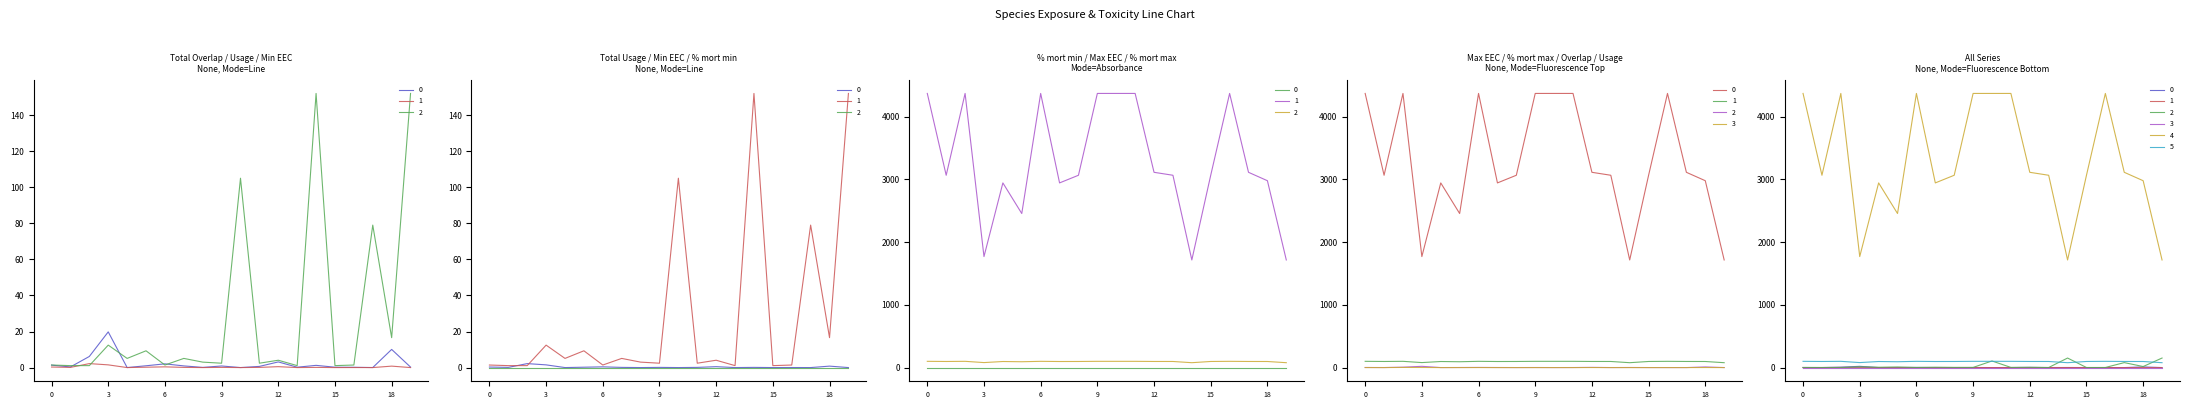

Reading left to right, what are all the values shown in this chart?

Total Overlap: 1.3	0.3	6.2	19.8	0.0	1.0	2.1	0.9	0.1	0.9	0.0	0.6	3.1	0.2	1.2	0.2	0.2	0.0	10.1	0.3
Total Usage: 0.3	0.1	2.2	1.5	0.0	0.2	0.4	0.1	0.0	0.1	0.0	0.1	0.5	0.0	0.1	0.0	0.0	0.0	0.8	0.0
Minimum EEC (ug/L): 1.4	1.1	1.1	12.4	5.1	9.3	1.4	5.1	3.0	2.4	105.0	2.4	4.1	1.1	152.0	1.1	1.4	79.0	16.6	152.0
Maximum EEC (ug/L): 4369.0	3065.0	4369.0	1769.0	2943.0	2455.0	4369.0	2943.0	3065.0	4369.0	4369.0	4369.0	3112.0	3065.0	1715.0	3065.0	4369.0	3112.0	2978.0	1715.0
% mortality (max EEC): 99.5	97.1	99.5	79.5	96.6	92.9	99.5	96.6	97.1	99.5	99.5	99.5	97.3	97.1	77.8	97.1	99.5	97.3	96.7	77.8